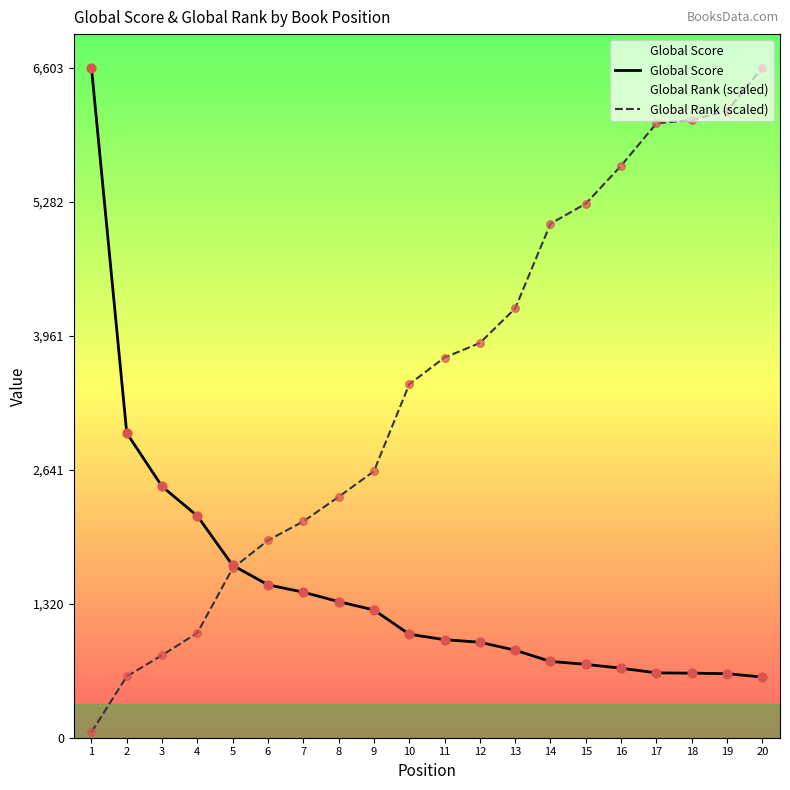

Which series has the largest total across all categories?

Global Rank (scaled)